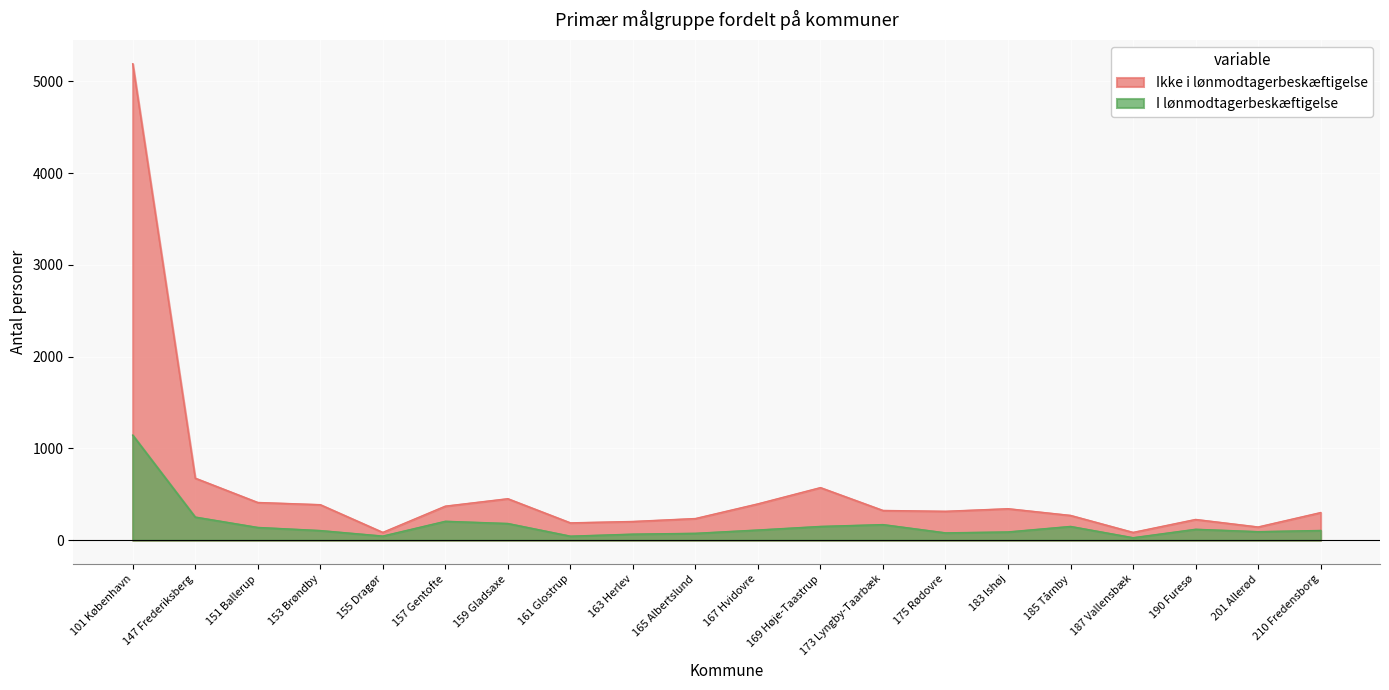

What is the difference between the second highest and minimum values in the I lønmodtagerbeskæftigelse series?

225